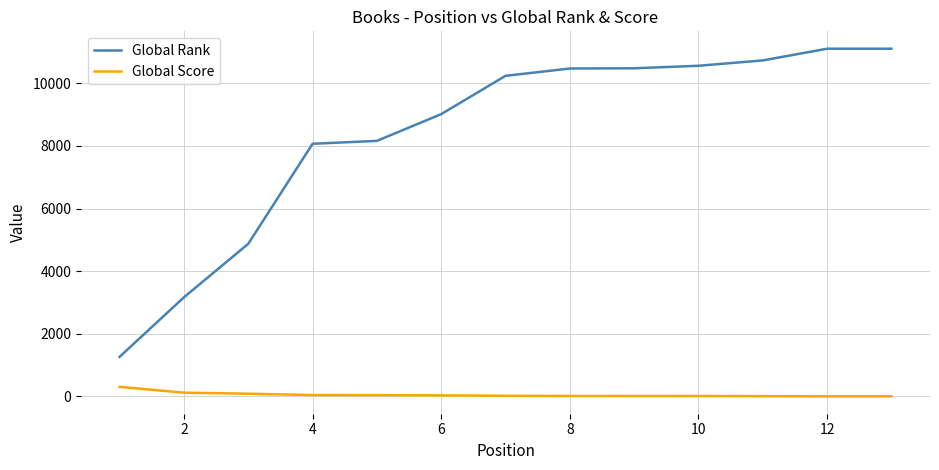

Which series has the widest spread of values?

Global Rank